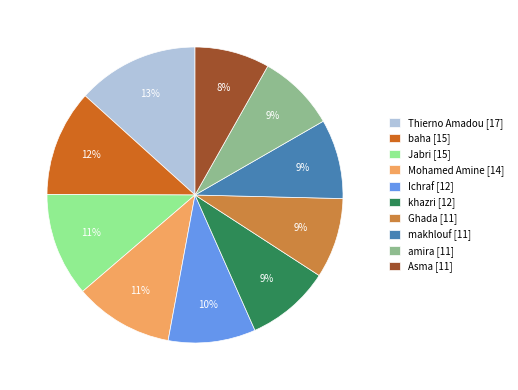

Is the sum of Ichraf and Jabri greater than half?

No